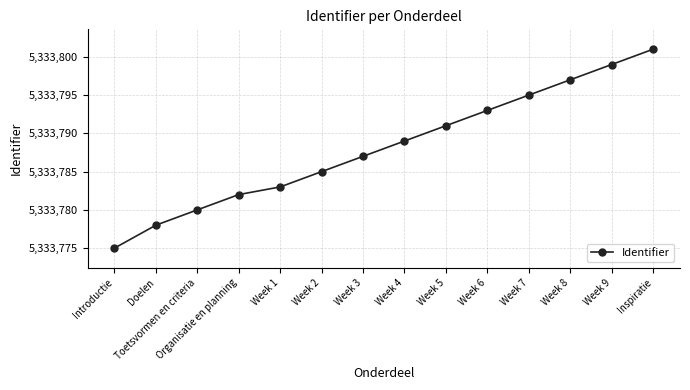

What is the minimum value shown in the chart?

5333775